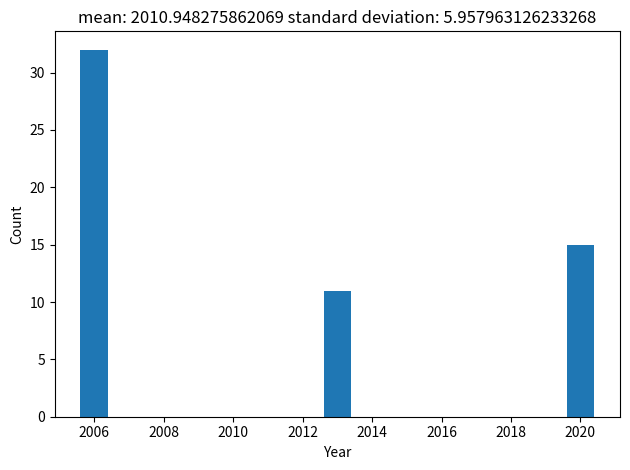

Reading left to right, transcribe all the data shown in this chart.

32	11	15